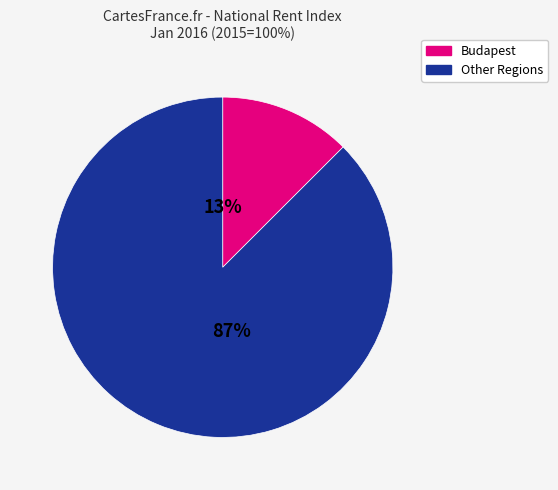

Does any single category account for the majority?

Yes